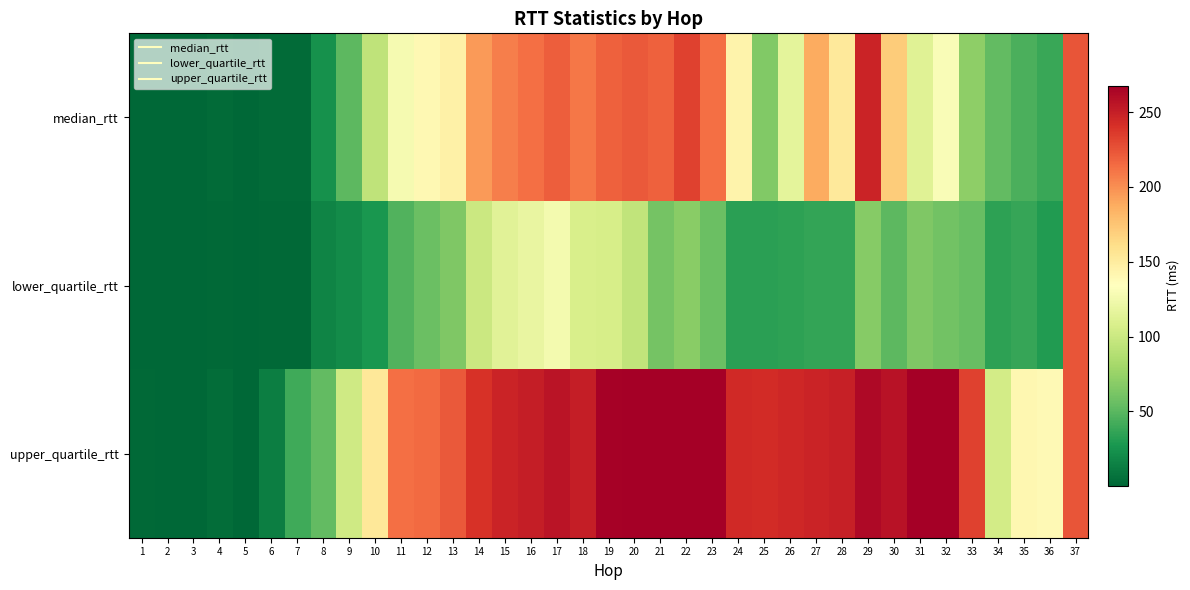

Rank the series by their maximum value, from lowest to highest.

lower_quartile_rtt, median_rtt, upper_quartile_rtt